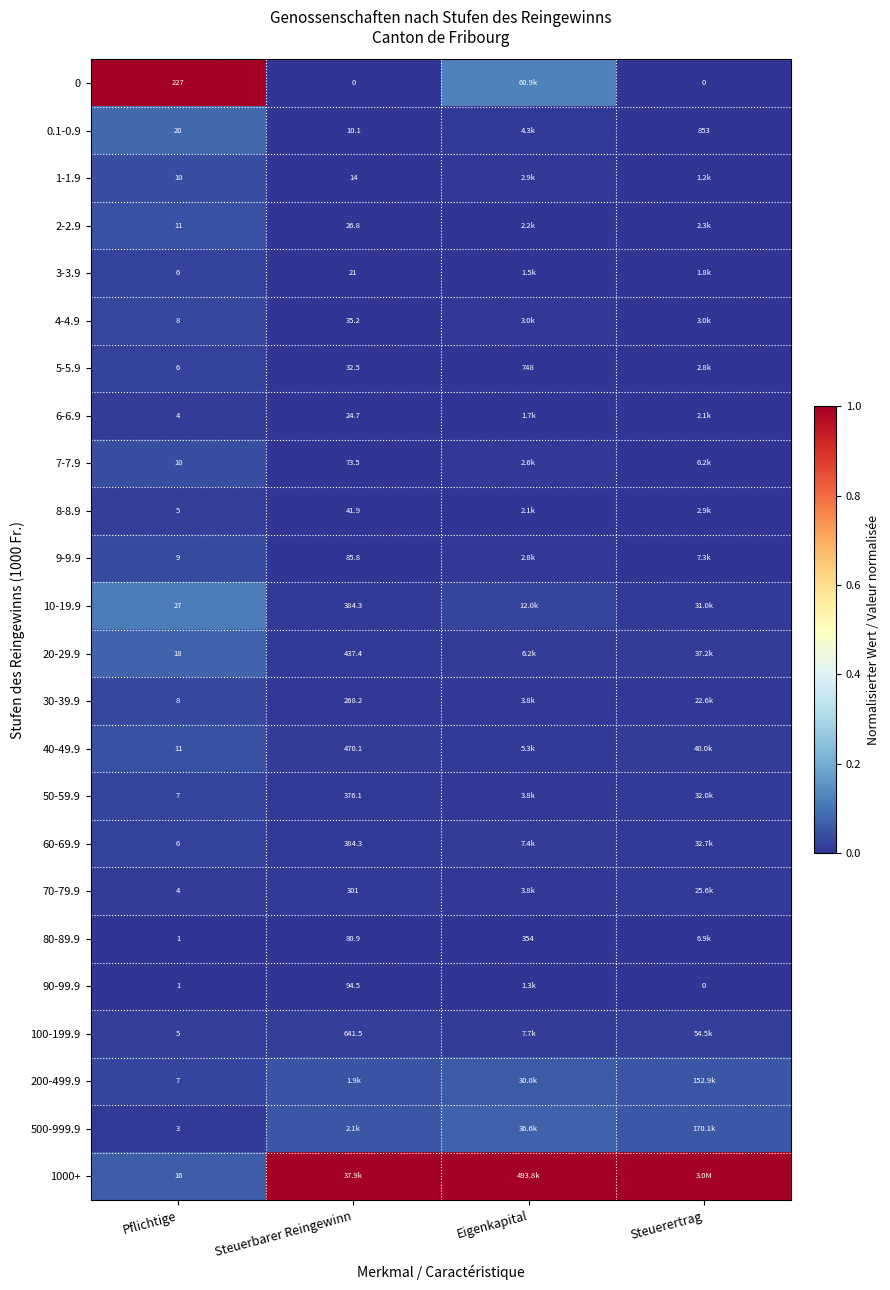

Is the value of 4-4.9 at Steuerbarer Reingewinn greater than the value of 5-5.9 at Eigenkapital?

No